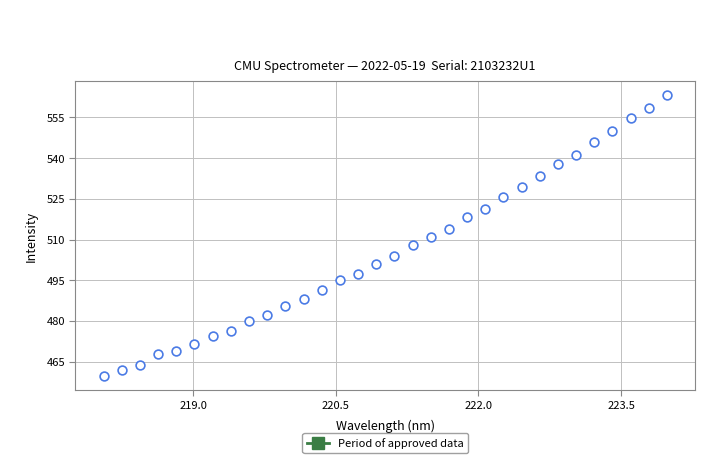

What is the range of Y values (max minus min)?

103.8